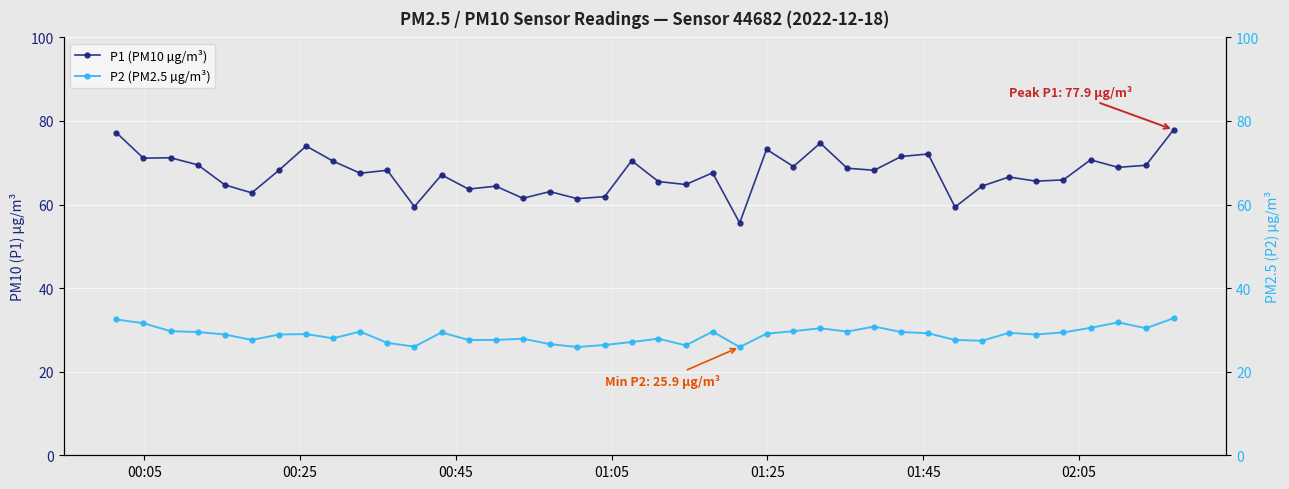

Count the number of data series in this chart.

2